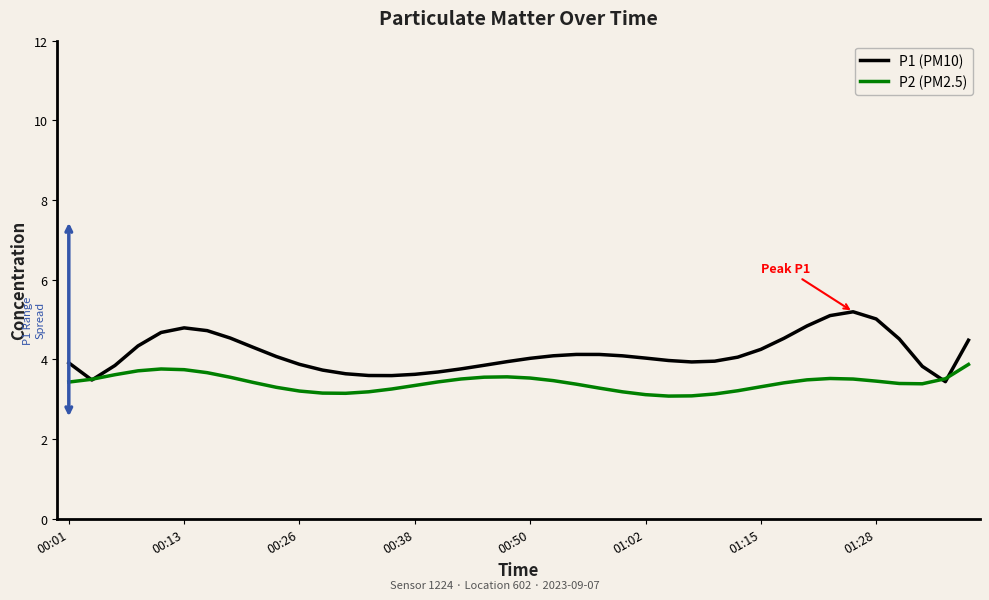

Which series has the largest total across all categories?

P1 (PM10)